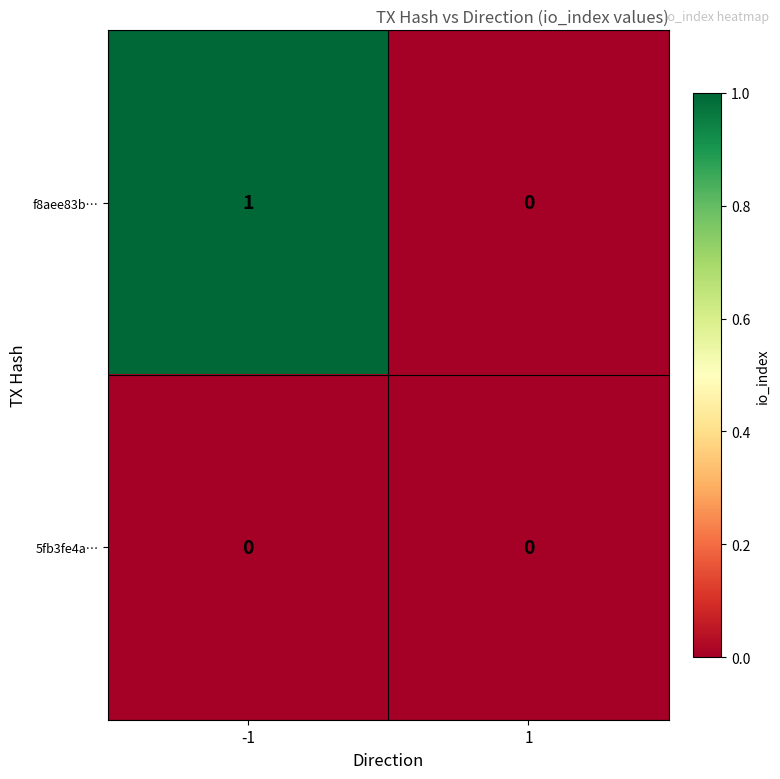

Between -1 and 1, which series saw the biggest shift?

f8aee83b…